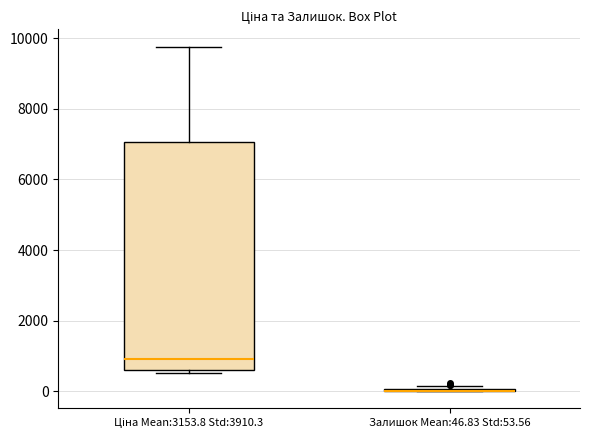

Reading left to right, transcribe this box plot: for each box, give where its median line is, the range the box spans, and where its two whiskers end, as read against the y-axis. The values are not printed on the chart, so give them approximately, as read against the axis.

Ціна Mean:3153.8 Std:3910.3: median 1000, box 600 to 7000, whiskers 600 (just below the box's lower edge) to 9800
Залишок Mean:46.83 Std:53.56: box collapsed to a line at 0, whiskers 0 to 200